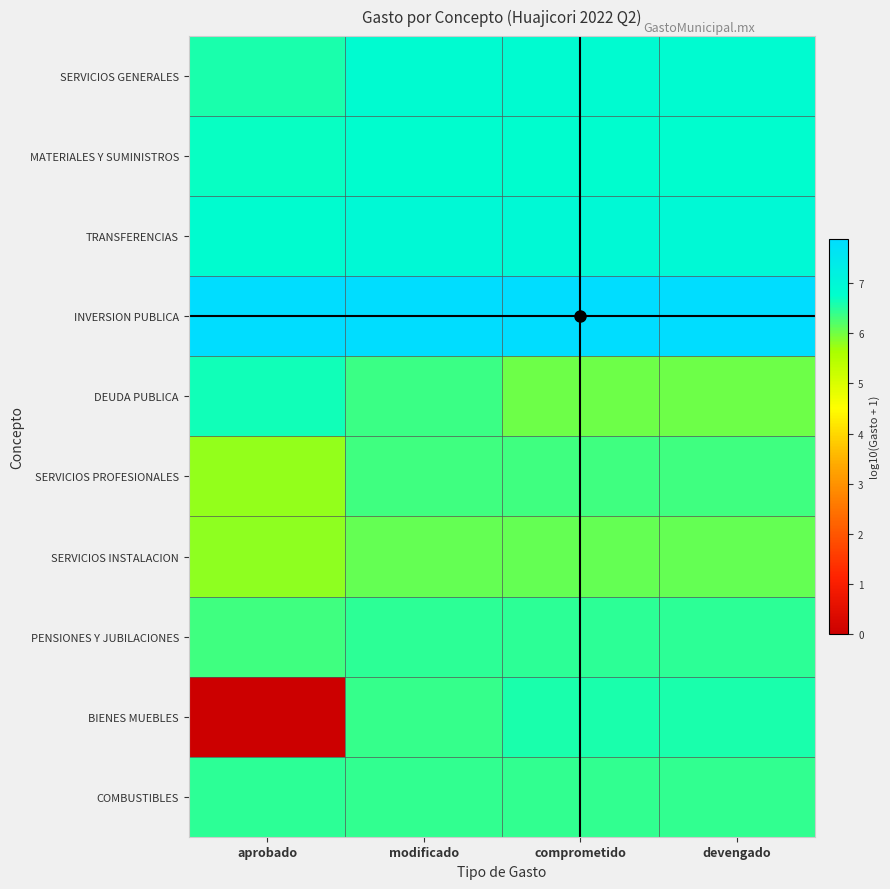

What is the total value across all series at modificado?

66.5